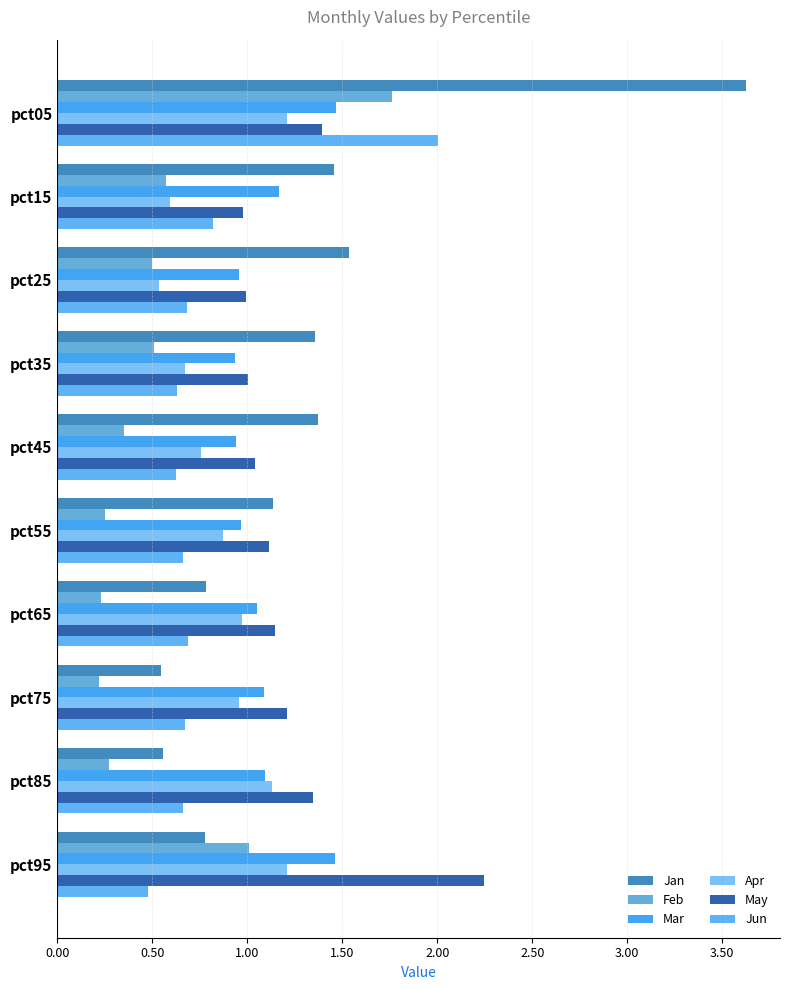

Count the number of data series in this chart.

6